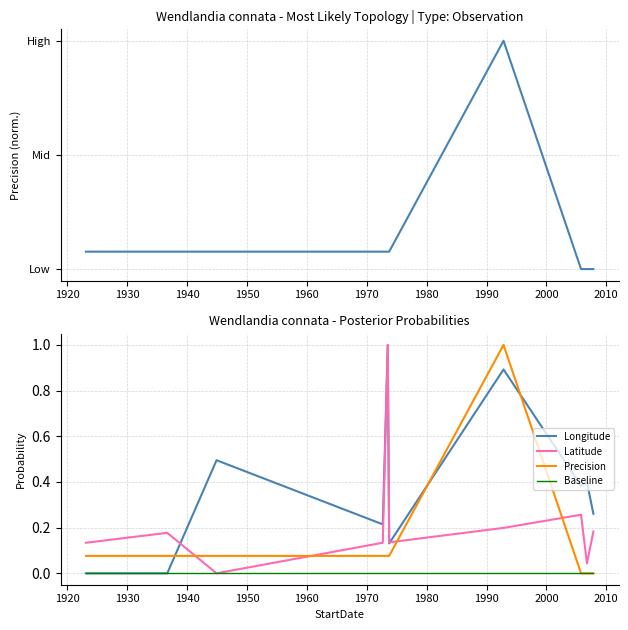

How many intersections are there between Precision and Latitude?

4